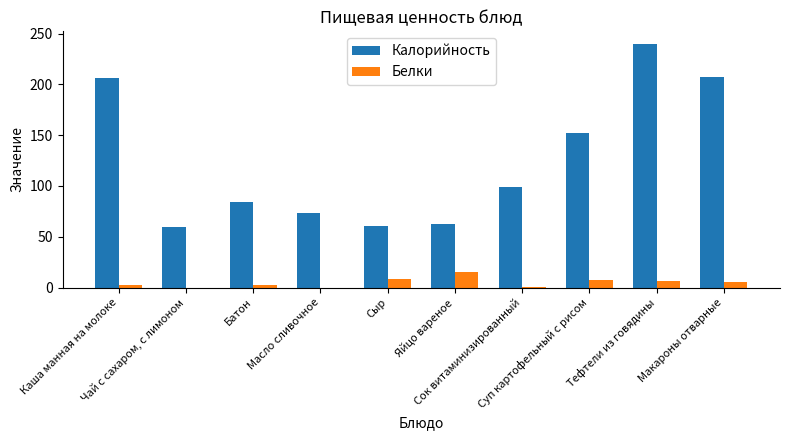

Which series has the largest range (max minus min)?

Калорийность